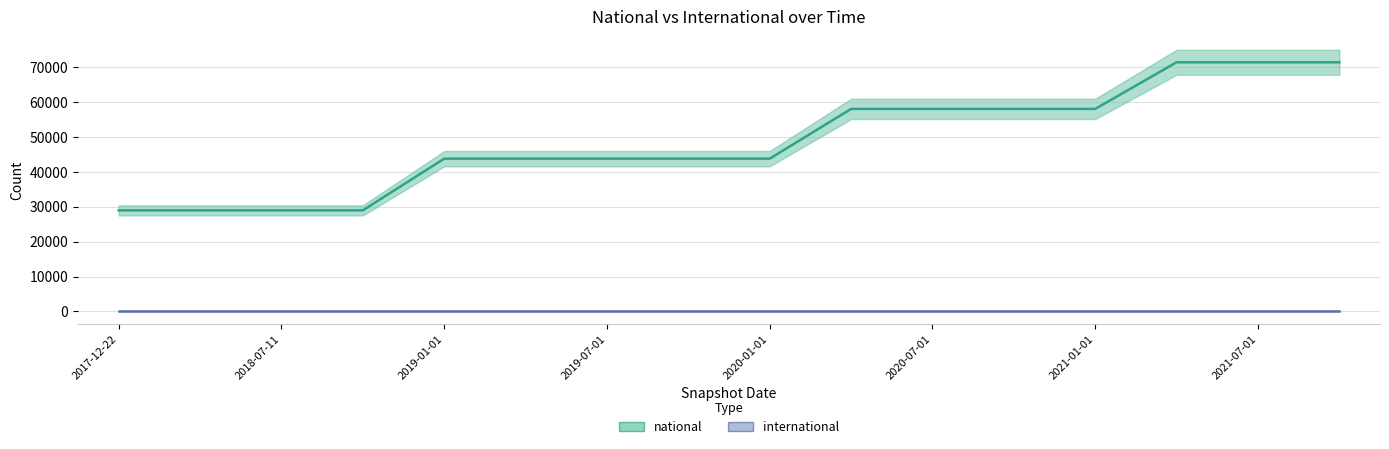

What position from the right is 2021-01-01?

4